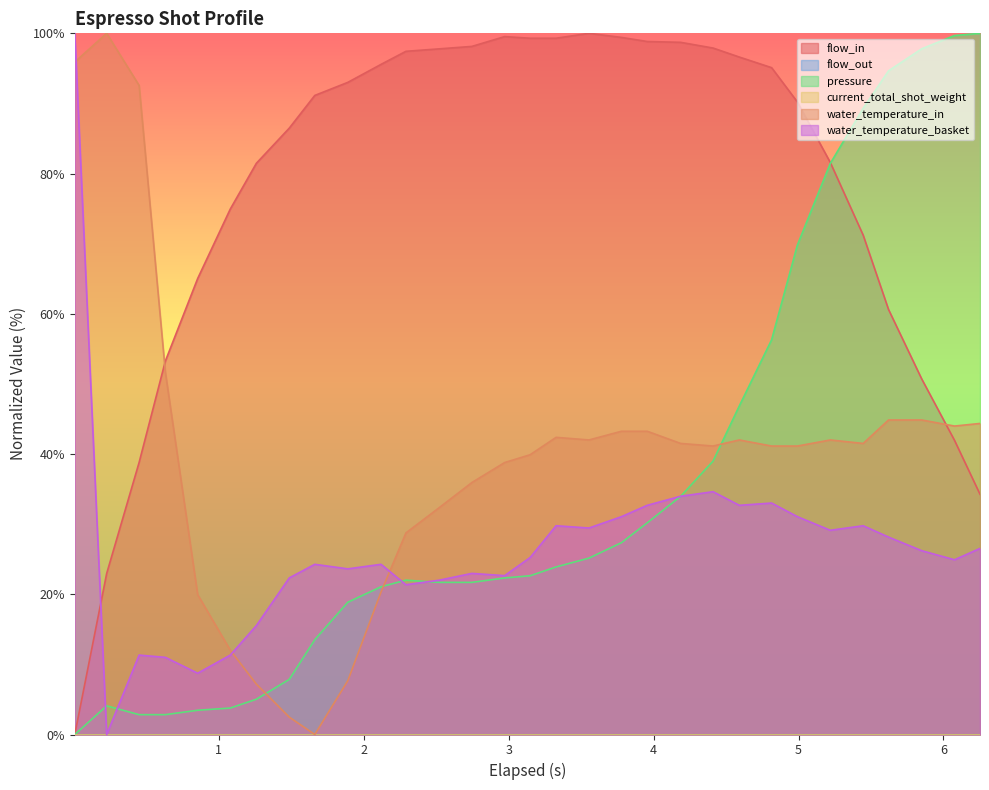

Read the flow_in value at 0.631.

53.3